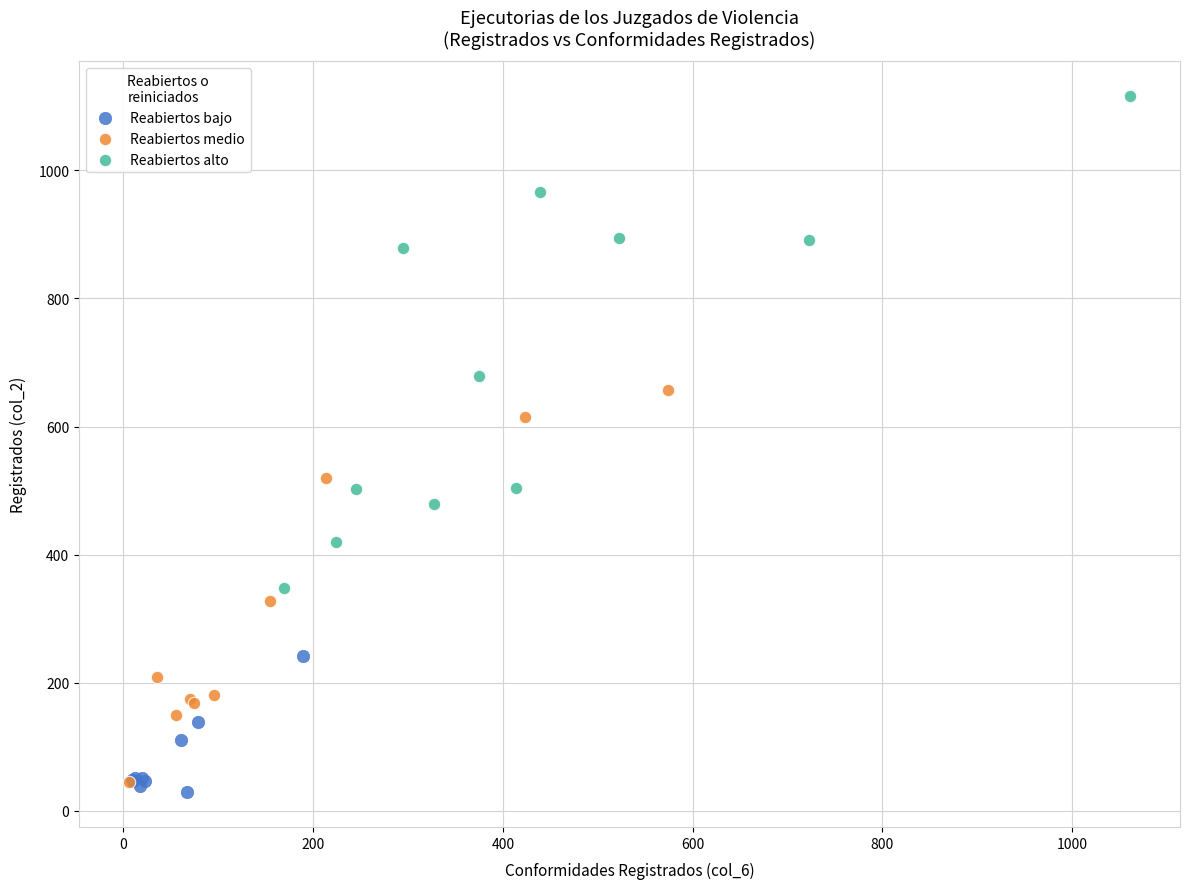

What are all the series names shown in the legend?

Reabiertos bajo, Reabiertos medio, Reabiertos alto